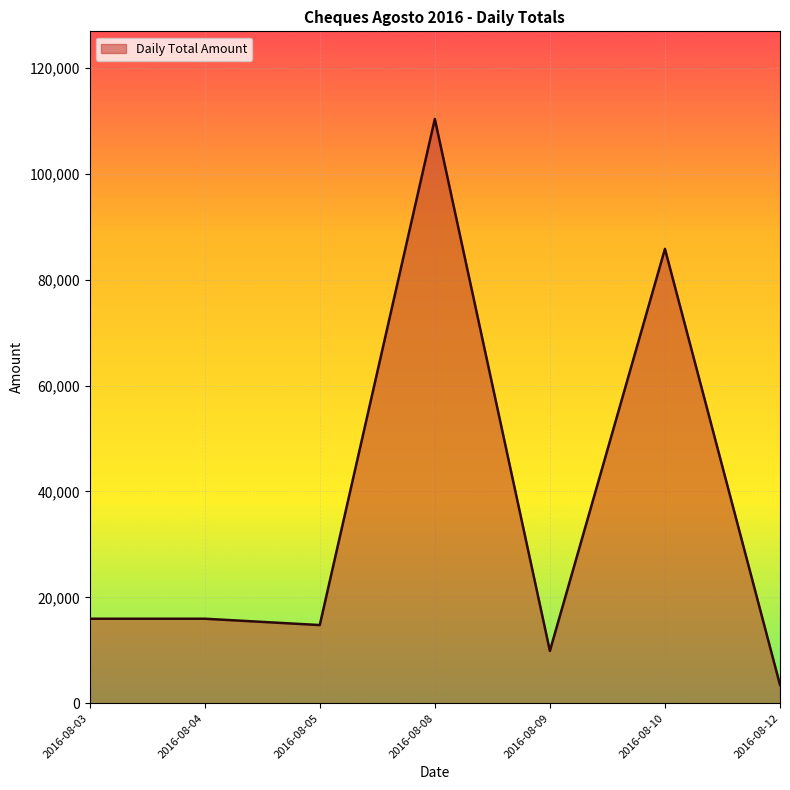

Which has a higher value, 2016-08-09 or 2016-08-08?

2016-08-08